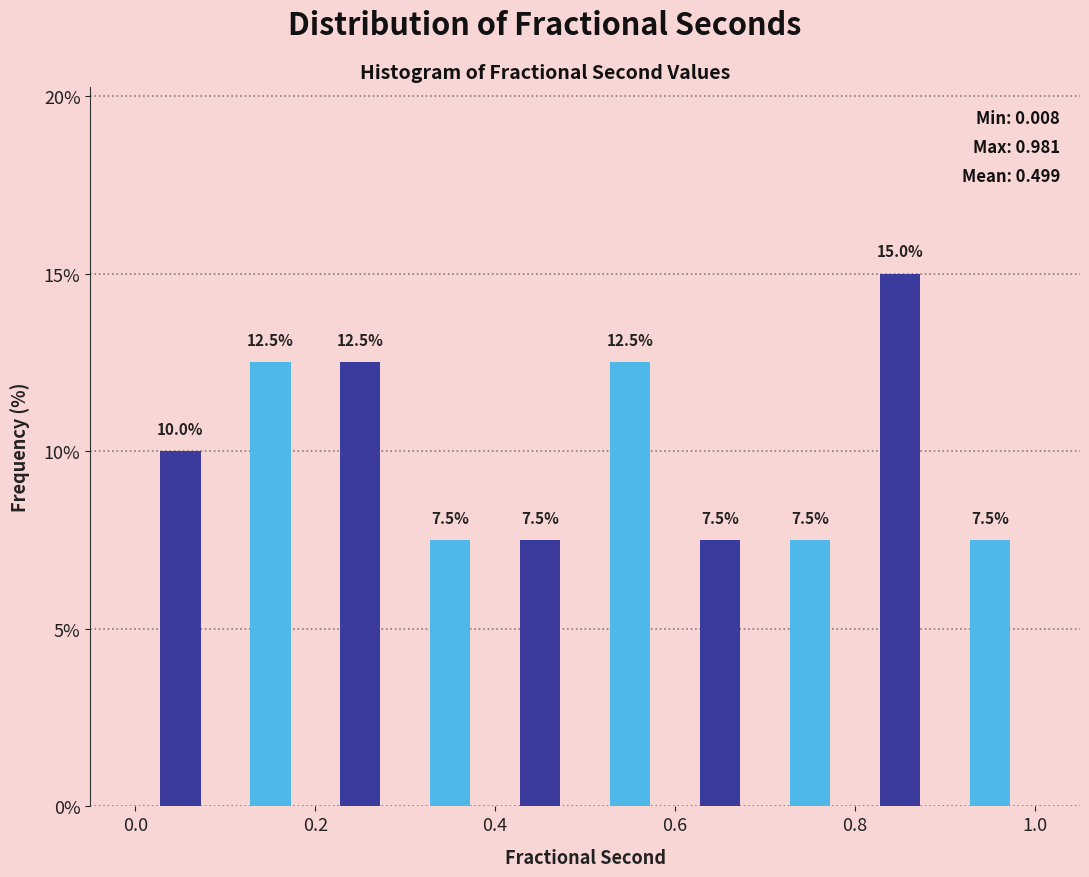

Reading left to right, list every bar in this chart as the range it spans on the x-axis followed by its height.

0.0 to 0.1: 10.0
0.1 to 0.2: 12.5
0.2 to 0.3: 12.5
0.3 to 0.4: 7.5
0.4 to 0.5: 7.5
0.5 to 0.6: 12.5
0.6 to 0.7: 7.5
0.7 to 0.8: 7.5
0.8 to 0.9: 15.0
0.9 to 1.0: 7.5